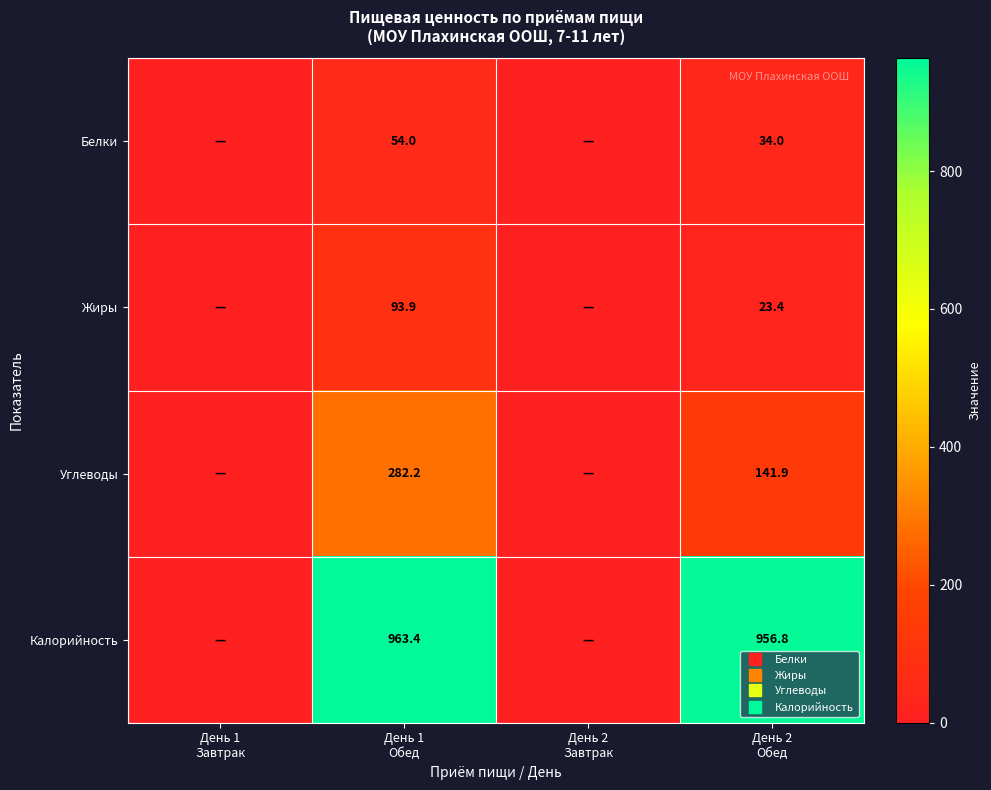

What is the spread (max minus min) of values at День 2
Обед?

933.4